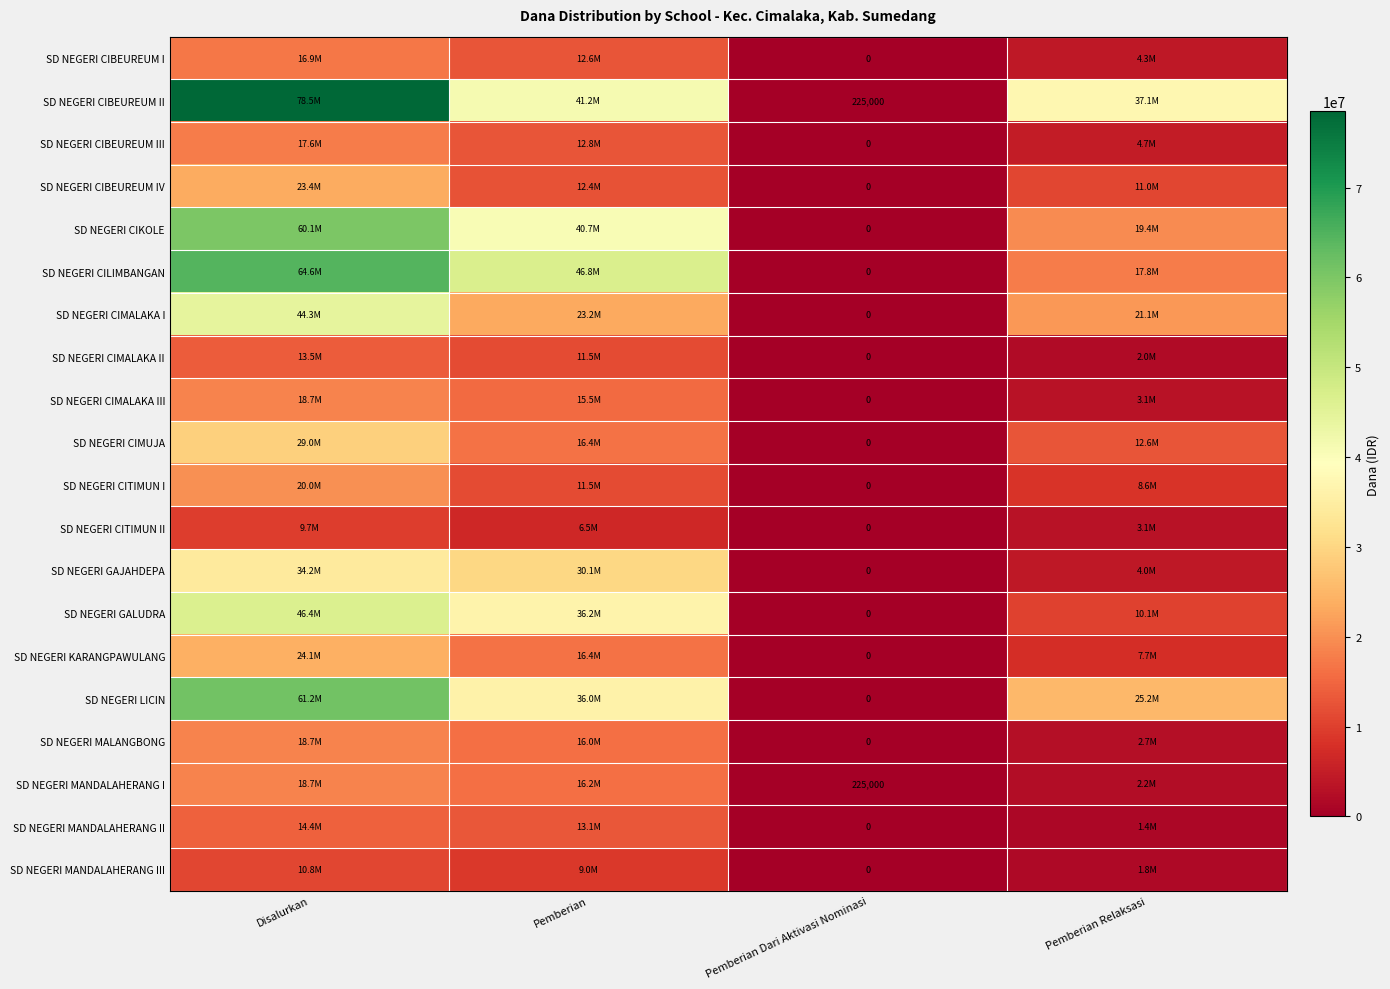

What is the total value across all series at Pemberian Dari Aktivasi Nominasi?

450000